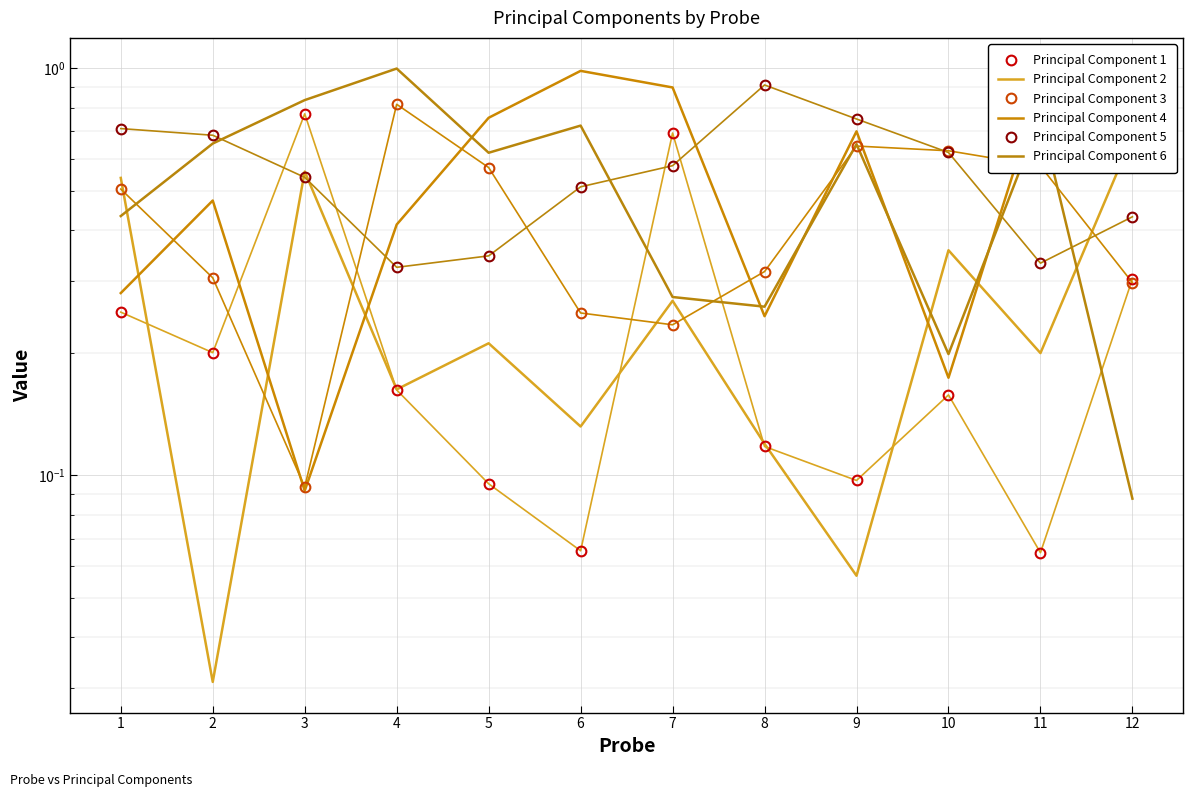

Where is the first local minimum for Principal Component 2?

2